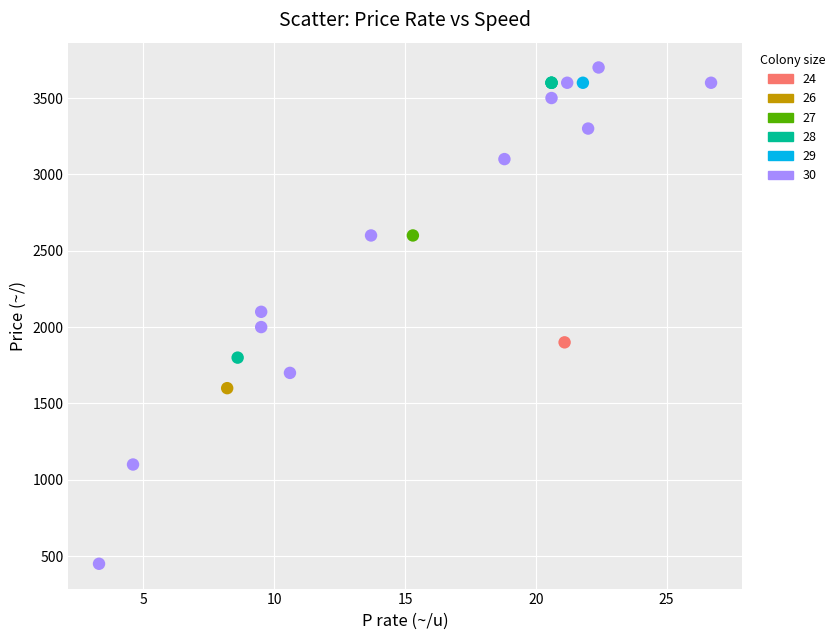

What are all the series names shown in the legend?

24, 26, 27, 28, 29, 30